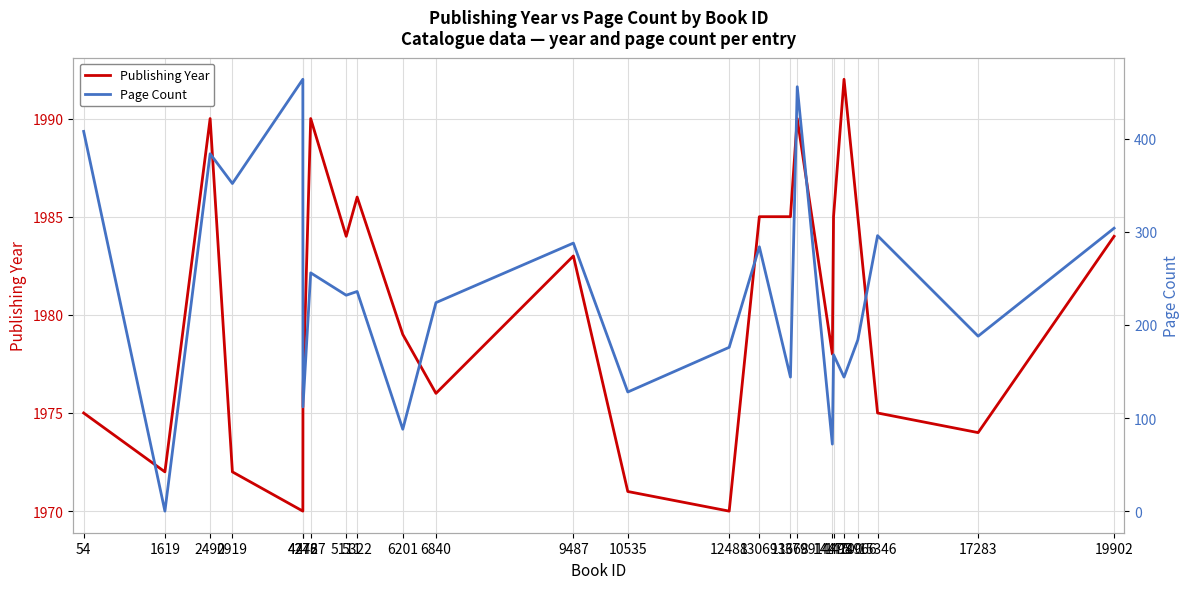

Which series has the largest total across all categories?

Publishing Year